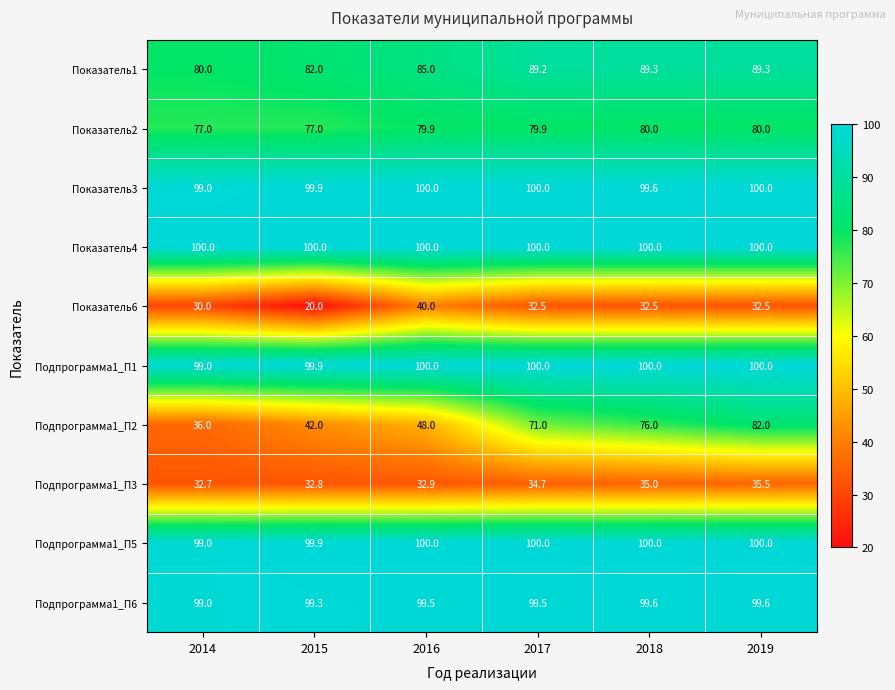

What is the greatest value displayed?

100.0